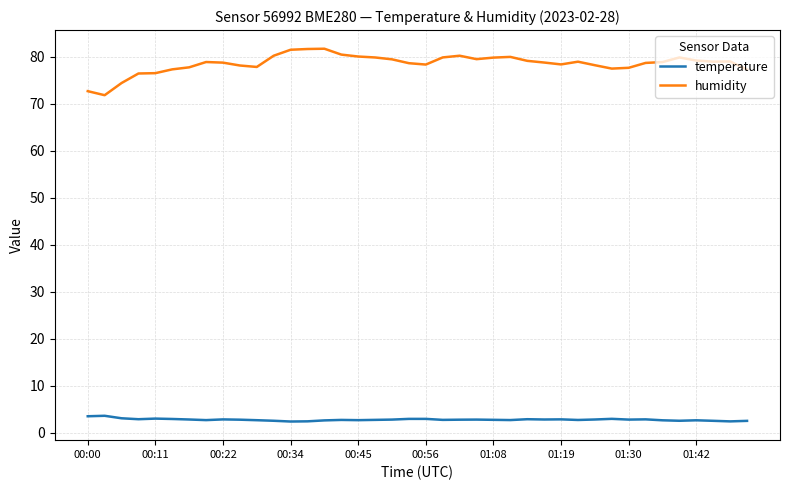

Which series has the largest range (max minus min)?

humidity